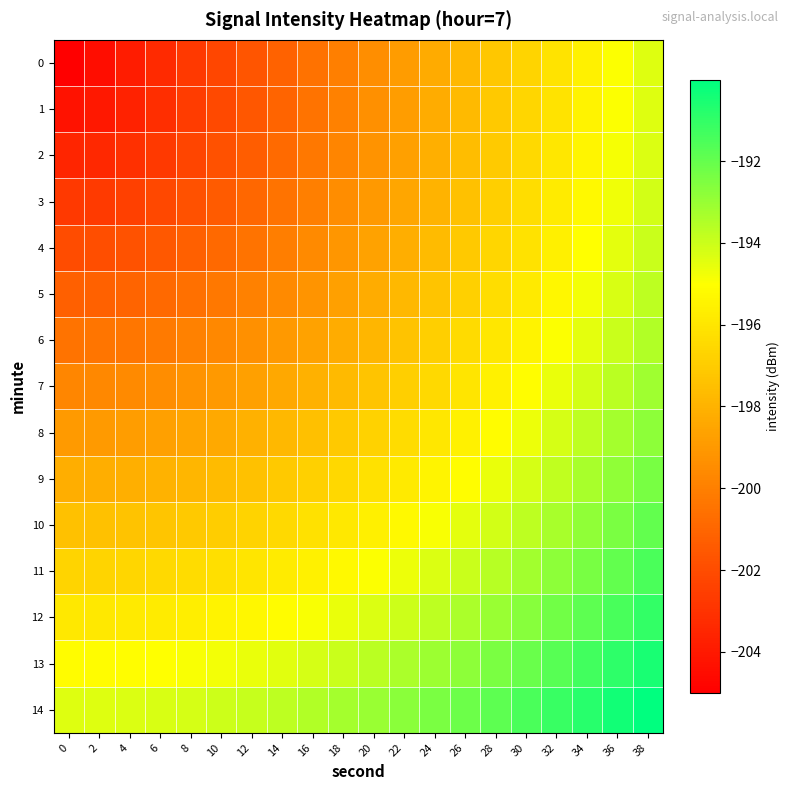

Reading left to right, extract all data points from this chart.

0: 0=-205.0	2=-204.4	4=-203.9	6=-203.3	8=-202.8	10=-202.2	12=-201.7	14=-201.1	16=-200.5	18=-200.0	20=-199.4	22=-198.9	24=-198.3	26=-197.8	28=-197.2	30=-196.6	32=-196.1	34=-195.5	36=-195.0	38=-194.4
1: 0=-204.2	2=-204.1	4=-203.7	6=-203.2	8=-202.6	10=-202.1	12=-201.6	14=-201.0	16=-200.5	18=-199.9	20=-199.4	22=-198.8	24=-198.3	26=-197.7	28=-197.2	30=-196.6	32=-196.0	34=-195.5	36=-194.9	38=-194.4
2: 0=-203.5	2=-203.4	4=-203.1	6=-202.7	8=-202.3	10=-201.8	12=-201.3	14=-200.8	16=-200.3	18=-199.8	20=-199.2	22=-198.7	24=-198.1	26=-197.6	28=-197.0	30=-196.5	32=-195.9	34=-195.4	36=-194.8	38=-194.3
3: 0=-202.7	2=-202.7	4=-202.5	6=-202.2	8=-201.8	10=-201.4	12=-201.0	14=-200.5	16=-200.0	18=-199.5	20=-199.0	22=-198.5	24=-197.9	26=-197.4	28=-196.9	30=-196.3	32=-195.8	34=-195.2	36=-194.7	38=-194.2
4: 0=-202.0	2=-201.9	4=-201.8	6=-201.5	8=-201.2	10=-200.9	12=-200.5	14=-200.1	16=-199.6	18=-199.1	20=-198.7	22=-198.2	24=-197.7	26=-197.1	28=-196.6	30=-196.1	32=-195.6	34=-195.0	36=-194.5	38=-194.0
5: 0=-201.2	2=-201.2	4=-201.1	6=-200.9	8=-200.6	10=-200.3	12=-200.0	14=-199.6	16=-199.2	18=-198.7	20=-198.3	22=-197.8	24=-197.3	26=-196.8	28=-196.3	30=-195.8	32=-195.3	34=-194.8	36=-194.3	38=-193.7
6: 0=-200.5	2=-200.4	4=-200.3	6=-200.2	8=-199.9	10=-199.7	12=-199.4	14=-199.0	16=-198.6	18=-198.2	20=-197.8	22=-197.4	24=-196.9	26=-196.4	28=-196.0	30=-195.5	32=-195.0	34=-194.5	36=-194.0	38=-193.5
7: 0=-199.7	2=-199.7	4=-199.6	6=-199.4	8=-199.3	10=-199.0	12=-198.7	14=-198.4	16=-198.1	18=-197.7	20=-197.3	22=-196.9	24=-196.5	26=-196.0	28=-195.6	30=-195.1	32=-194.6	34=-194.1	36=-193.6	38=-193.1
8: 0=-198.9	2=-198.9	4=-198.8	6=-198.7	8=-198.5	10=-198.3	12=-198.1	14=-197.8	16=-197.5	18=-197.1	20=-196.8	22=-196.4	24=-196.0	26=-195.6	28=-195.1	30=-194.7	32=-194.2	34=-193.7	36=-193.3	38=-192.8
9: 0=-198.2	2=-198.2	4=-198.1	6=-198.0	8=-197.8	10=-197.6	12=-197.4	14=-197.1	16=-196.9	18=-196.5	20=-196.2	22=-195.8	24=-195.4	26=-195.0	28=-194.6	30=-194.2	32=-193.8	34=-193.3	36=-192.9	38=-192.4
10: 0=-197.4	2=-197.4	4=-197.3	6=-197.2	8=-197.1	10=-196.9	12=-196.7	14=-196.5	16=-196.2	18=-195.9	20=-195.6	22=-195.3	24=-194.9	26=-194.5	28=-194.1	30=-193.7	32=-193.3	34=-192.9	36=-192.4	38=-192.0
11: 0=-196.7	2=-196.7	4=-196.6	6=-196.5	8=-196.4	10=-196.2	12=-196.0	14=-195.8	16=-195.6	18=-195.3	20=-195.0	22=-194.7	24=-194.3	26=-194.0	28=-193.6	30=-193.2	32=-192.8	34=-192.4	36=-192.0	38=-191.5
12: 0=-195.9	2=-195.9	4=-195.8	6=-195.8	8=-195.6	10=-195.5	12=-195.3	14=-195.1	16=-194.9	18=-194.6	20=-194.3	22=-194.0	24=-193.7	26=-193.4	28=-193.0	30=-192.6	32=-192.3	34=-191.9	36=-191.5	38=-191.0
13: 0=-195.2	2=-195.1	4=-195.1	6=-195.0	8=-194.9	10=-194.8	12=-194.6	14=-194.4	16=-194.2	18=-194.0	20=-193.7	22=-193.4	24=-193.1	26=-192.8	28=-192.4	30=-192.1	32=-191.7	34=-191.3	36=-190.9	38=-190.5
14: 0=-194.4	2=-194.4	4=-194.3	6=-194.3	8=-194.2	10=-194.0	12=-193.9	14=-193.7	16=-193.5	18=-193.3	20=-193.0	22=-192.8	24=-192.5	26=-192.2	28=-191.8	30=-191.5	32=-191.1	34=-190.8	36=-190.4	38=-190.0